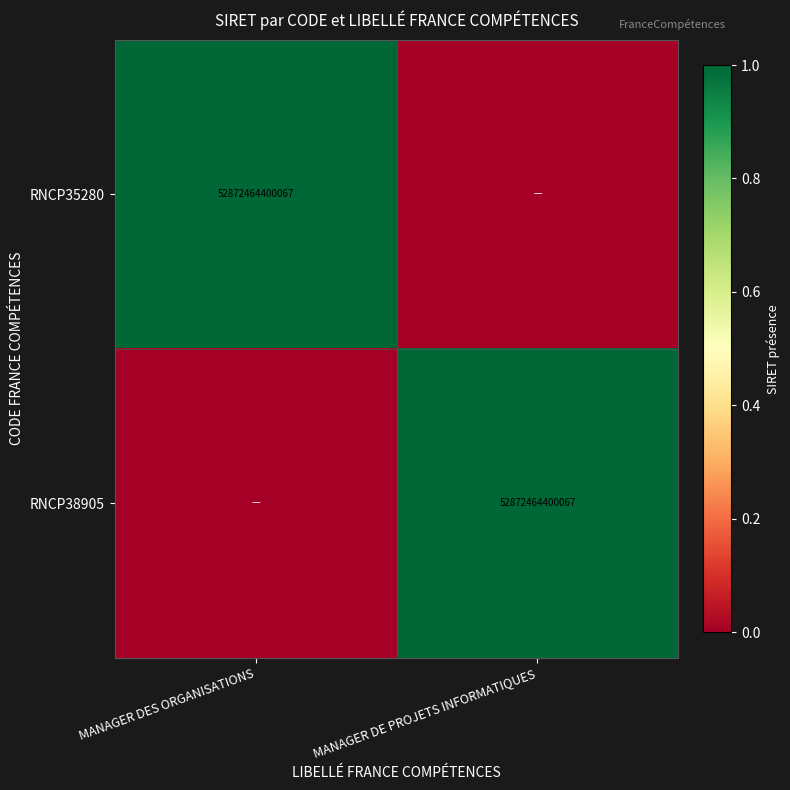

The value of RNCP38905 at MANAGER DE PROJETS INFORMATIQUES is 52872464400067. True or false?

True